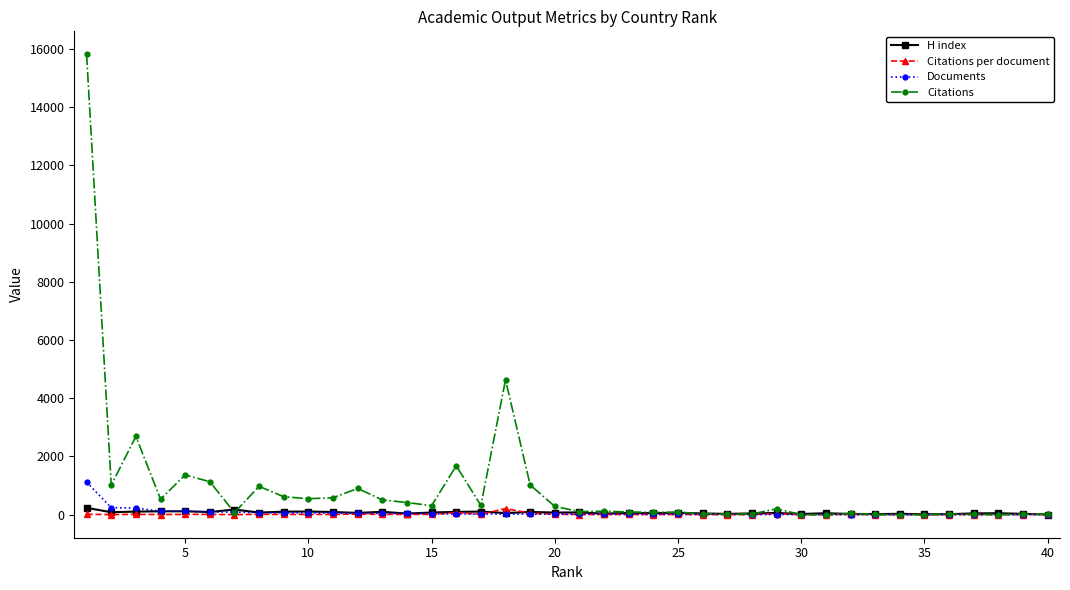

What is the greatest value displayed?

15811.0